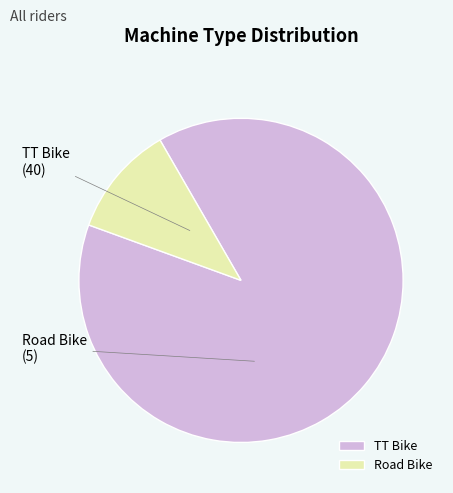

Does TT Bike account for over 50% of the chart?

Yes